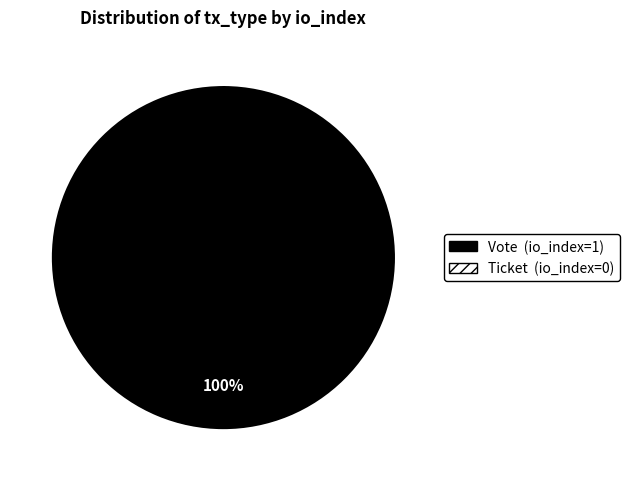

To the nearest percent, what is the average slice percentage?

50%